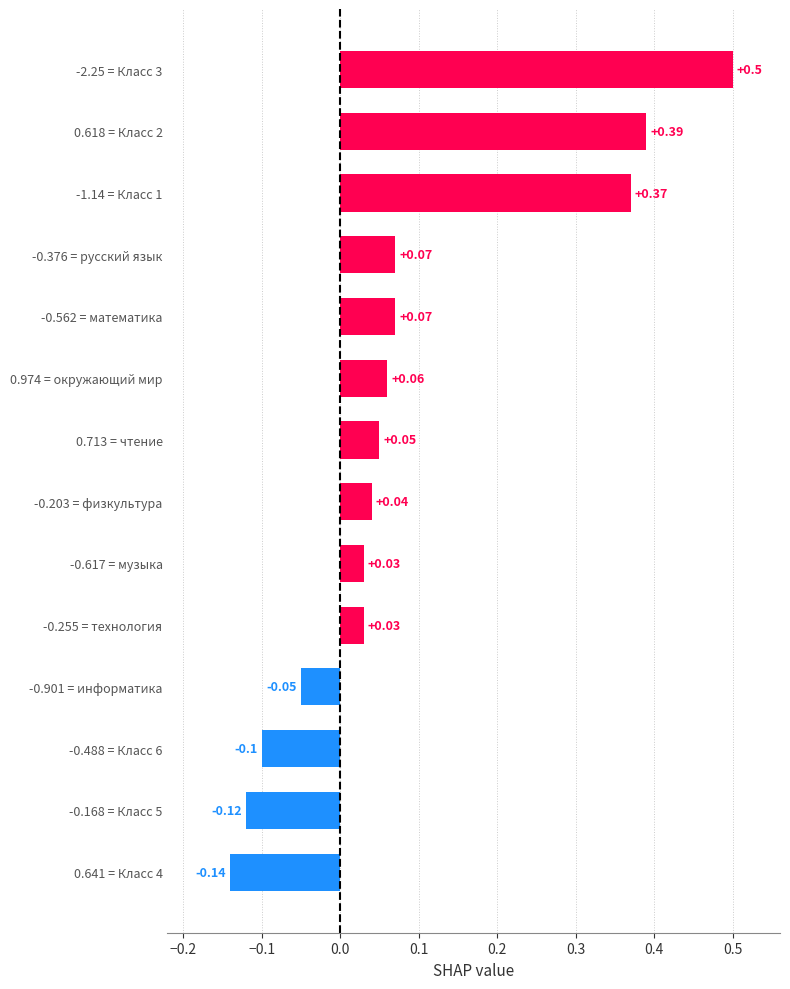

At which category does the chart reach its peak across all series?

-2.25 = Класс 3